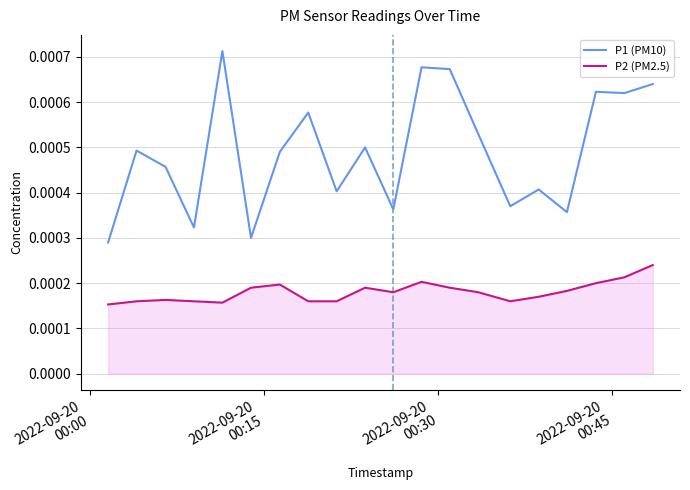

Which series has the largest total across all categories?

P1 (PM10)